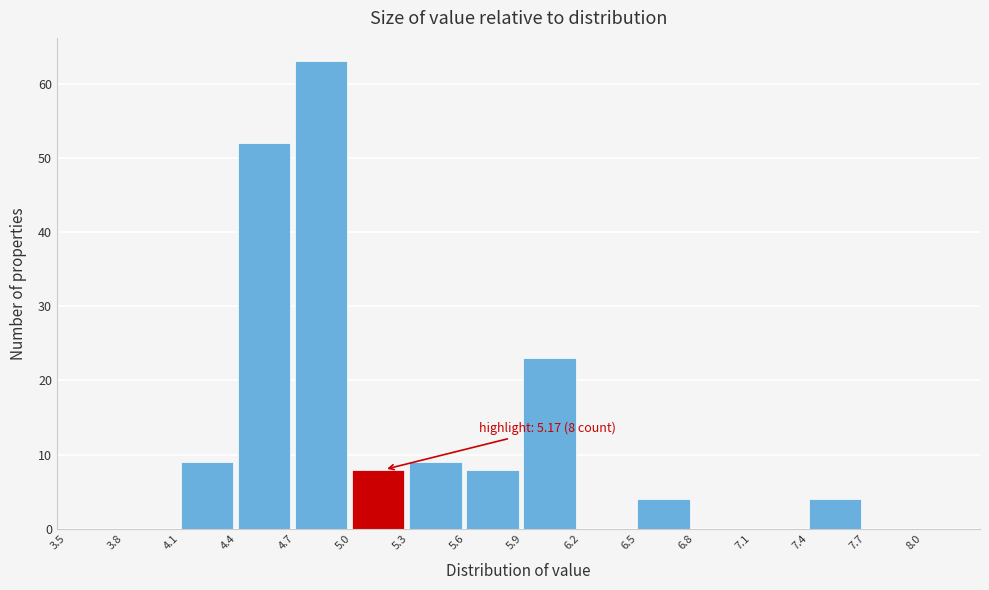

Which range on the x-axis has the tallest bar?

4.7 to 5.0